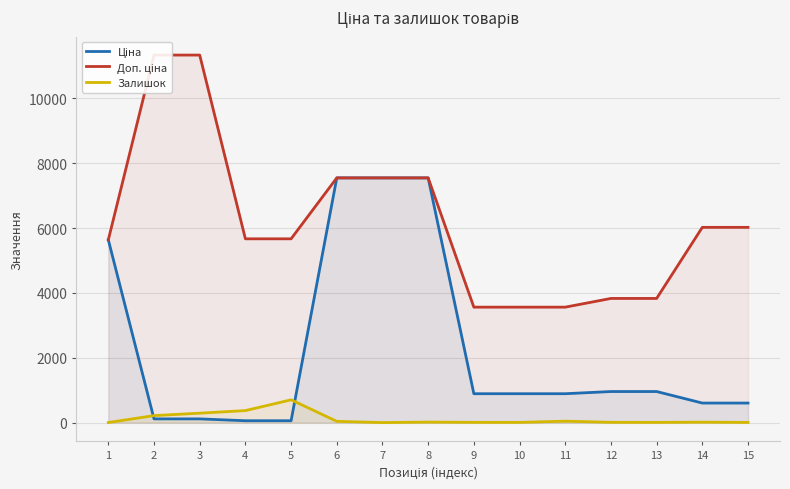

What is the sum of all Залишок values?

1720.0